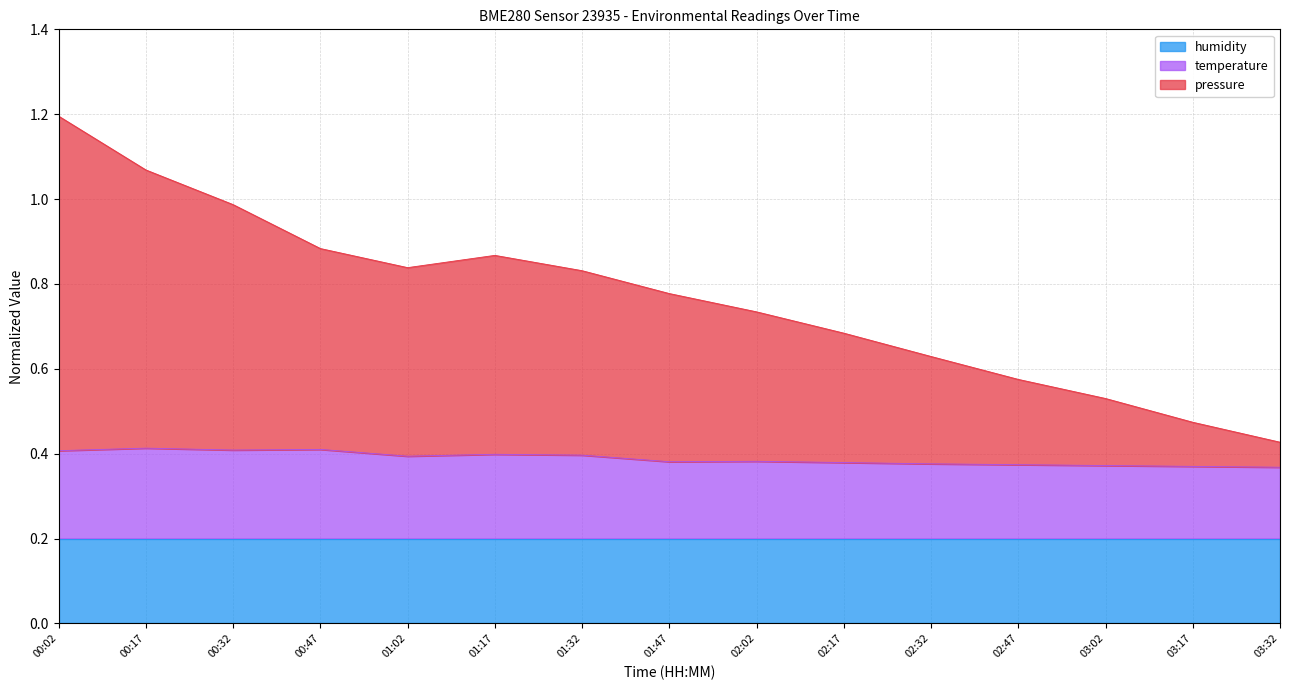

What is the value of the temperature point at the 14th from the left?

0.4